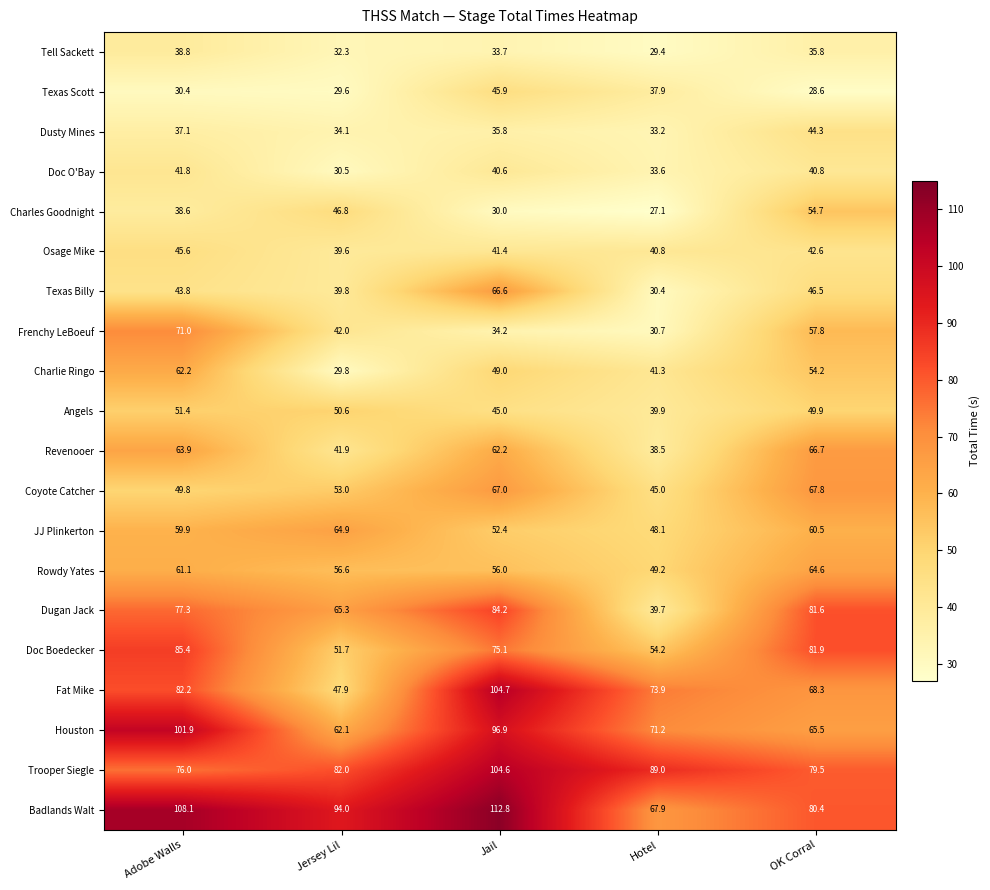

The value of Dugan Jack at Hotel is 69.5. True or false?

False